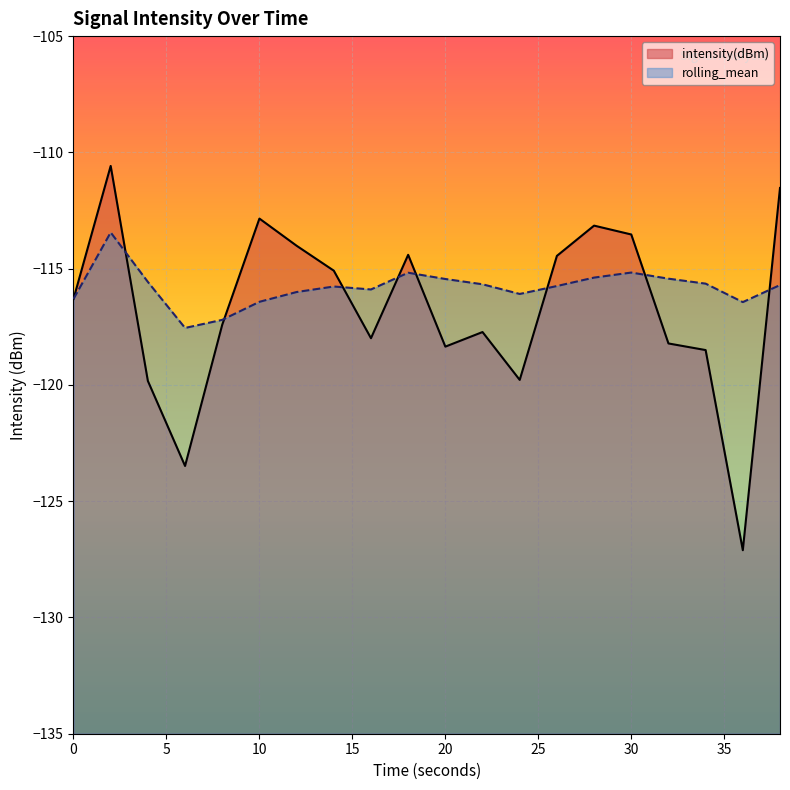

At which category is the sum across all series the highest?

2